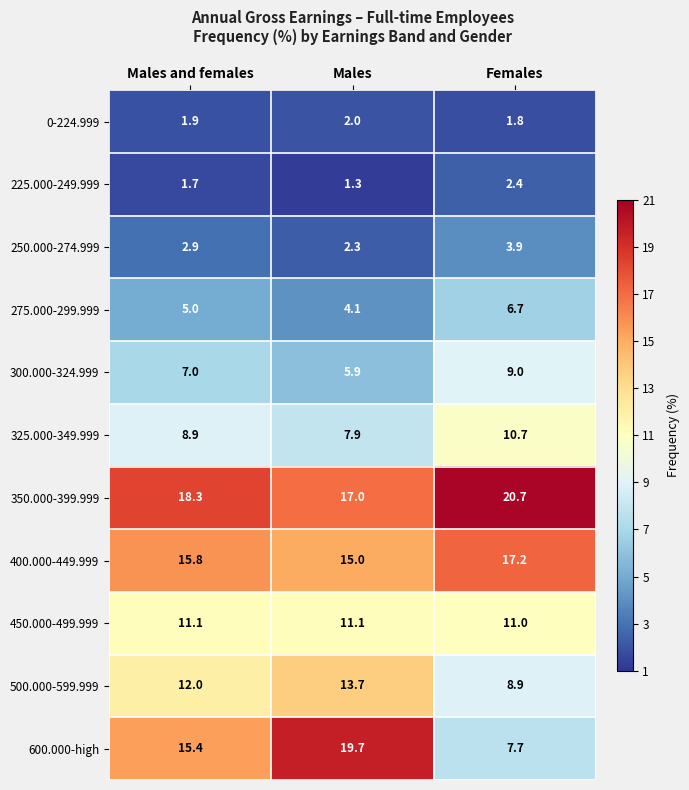

What is the difference between the highest and lowest values at Females?

18.9